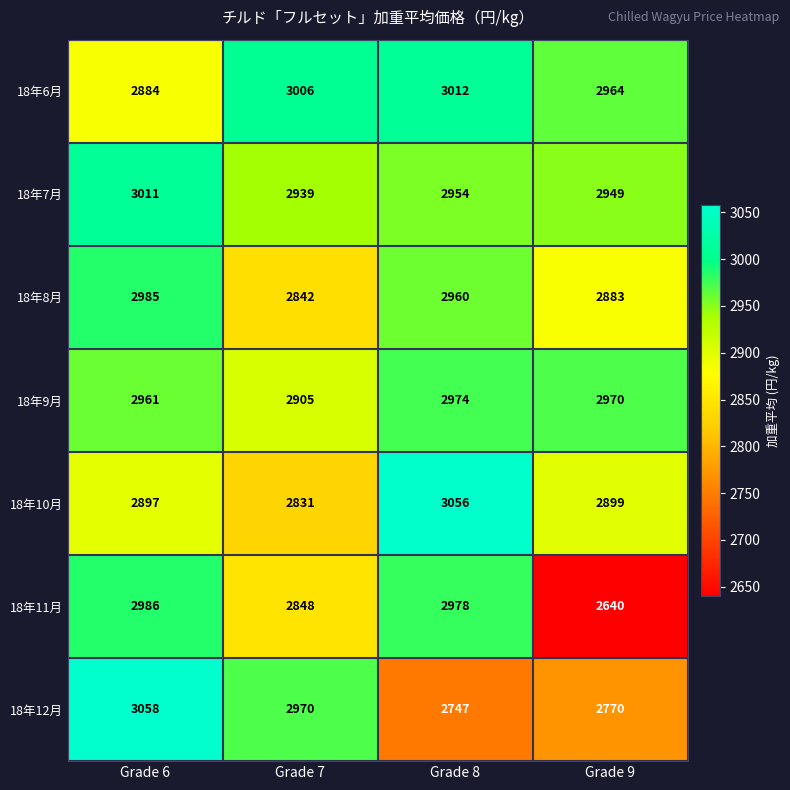

How many data points in 18年7月 are less than 2954?

2